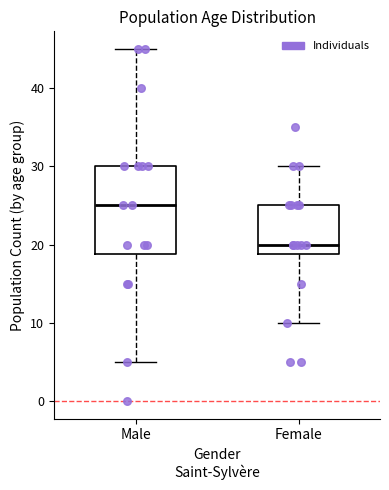

Reading left to right, read every box against the y-axis: the position of its median line, the range the box covers, and the ends of its whiskers. The values are not printed on the chart, so give them approximately, as read against the axis.

Male: median 25, box 19 to 30, whiskers 5 to 45
Female: median 20, box 19 to 25, whiskers 10 to 30